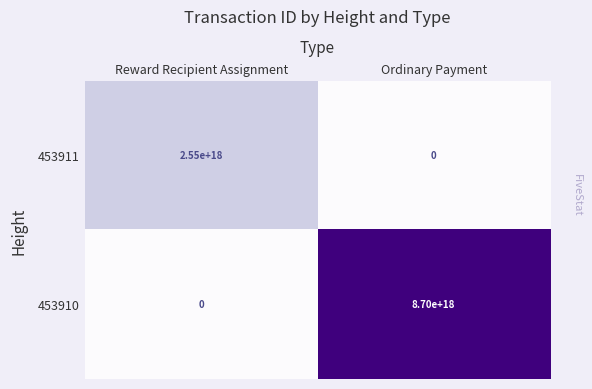

Where is 453910 nearest to the value 4350000000000000000?

Reward Recipient Assignment